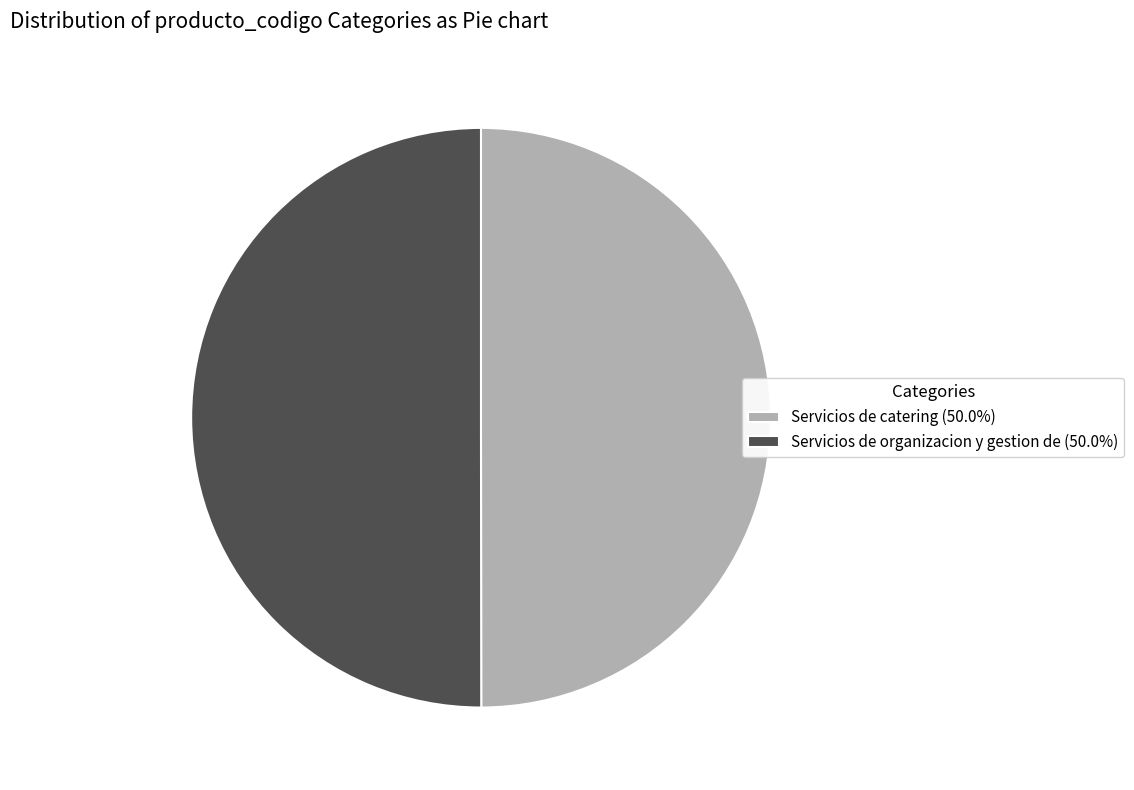

Approximately how many times larger is the value at Servicios de catering (50.0%) compared to Servicios de organizacion y gestion de (50.0%)?

1.0